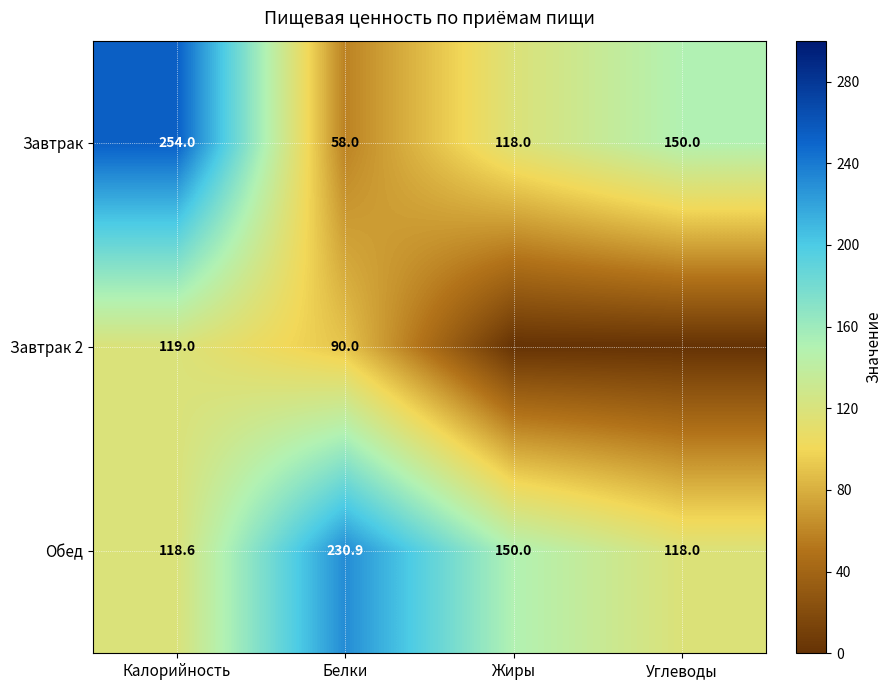

Rank the series at Белки from highest to lowest value.

Обед, Завтрак 2, Завтрак